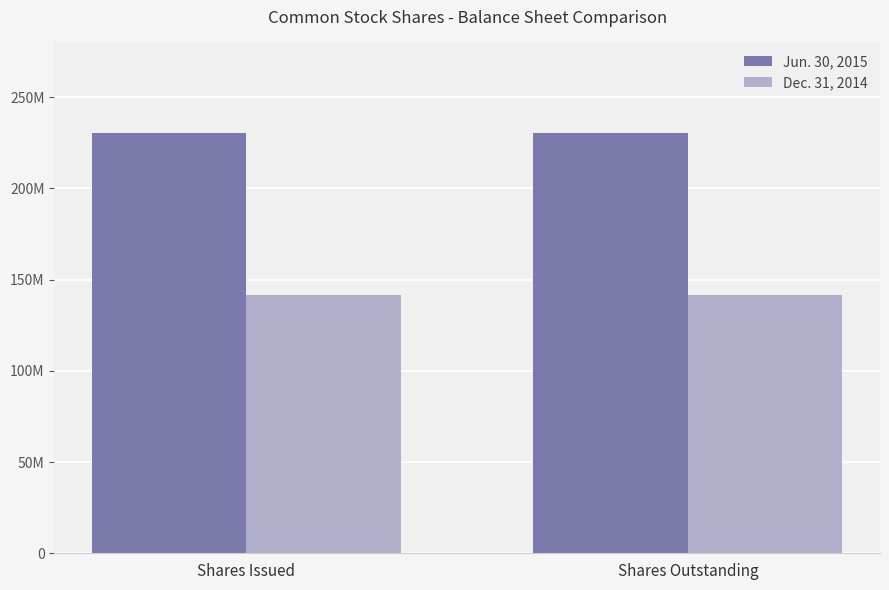

Are the bars grouped side by side (vs. stacked)?

Yes